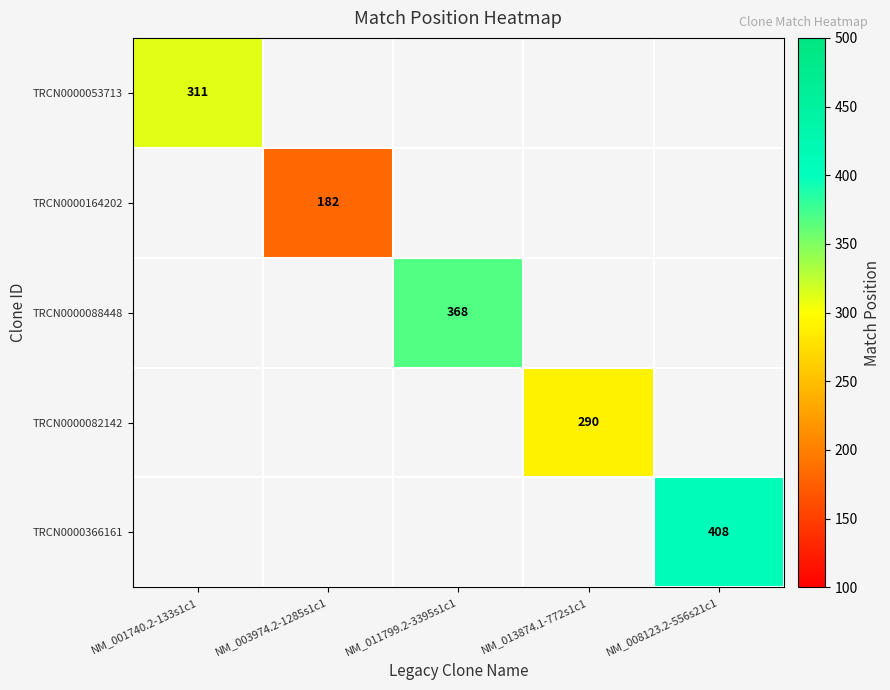

True or false: TRCN0000164202 has a value of 97 at NM_003974.2-1285s1c1.

False